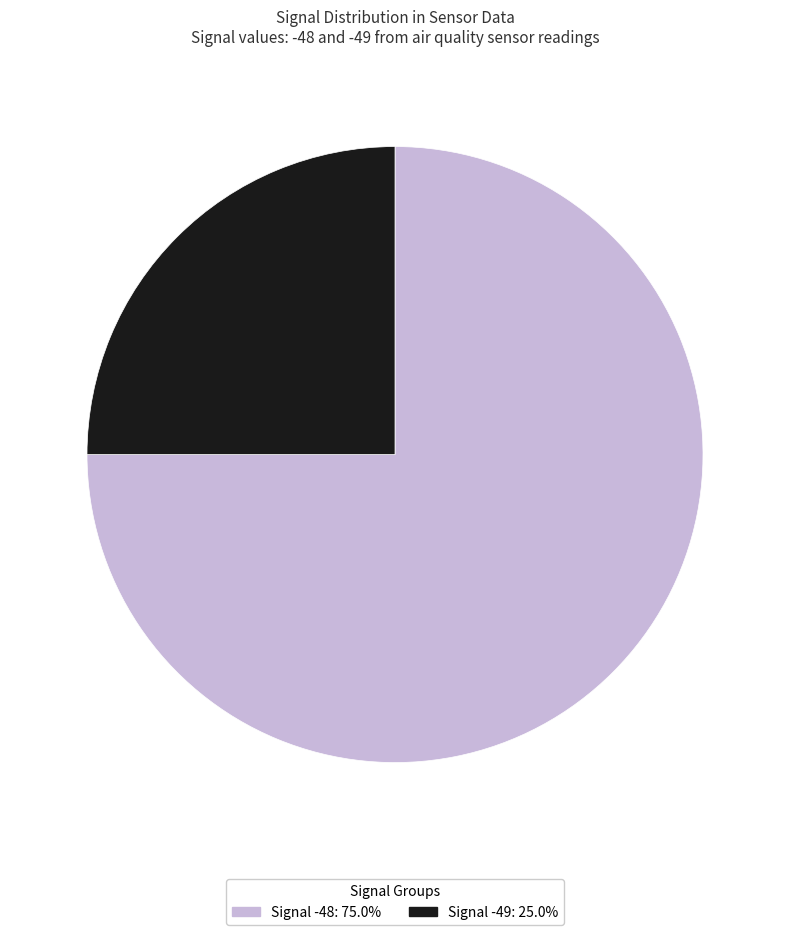

Is there any slice that represents more than half of the pie?

Yes